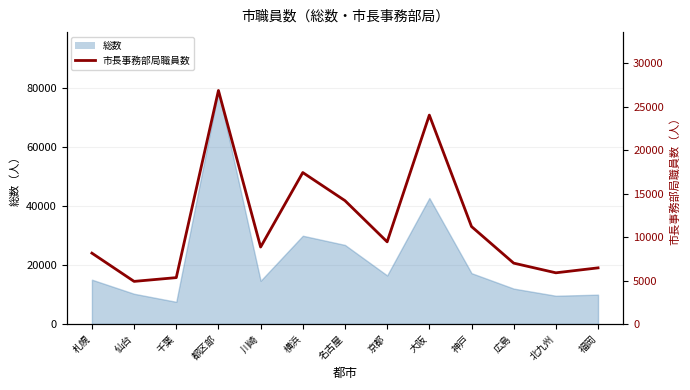

The value at 横浜 is 17423. True or false?

True